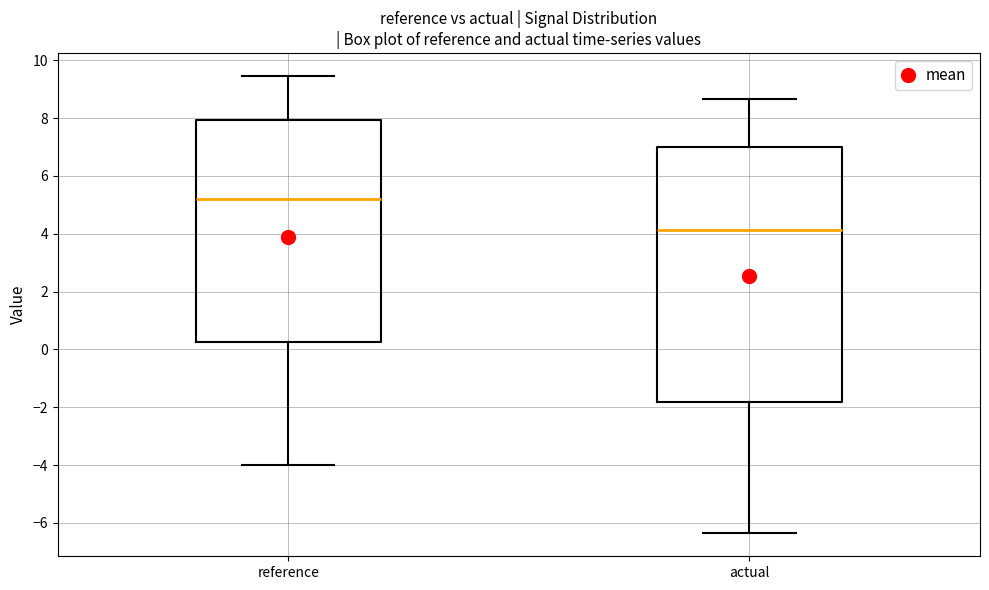

Where is the upper edge of the box for reference on the y-axis? The values are not printed on the chart, so give them approximately, as read against the axis.

8.0